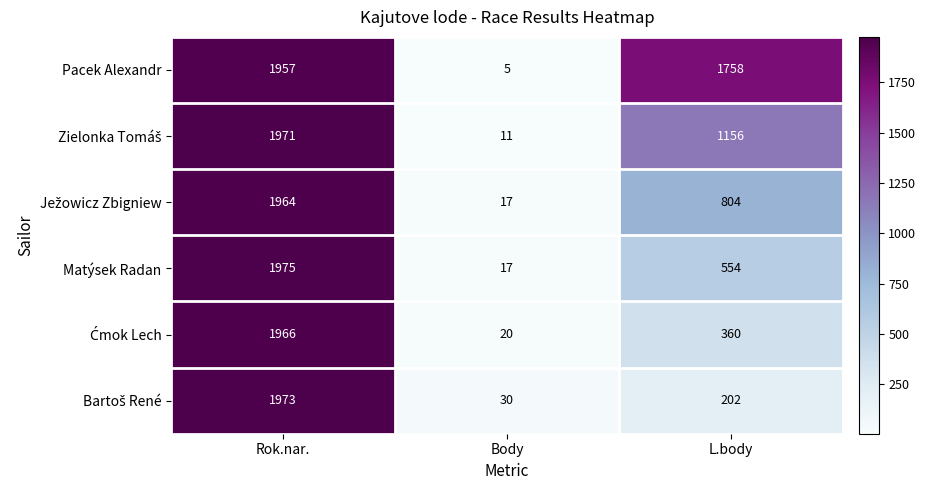

What is the sum of all Matýsek Radan values?

2546